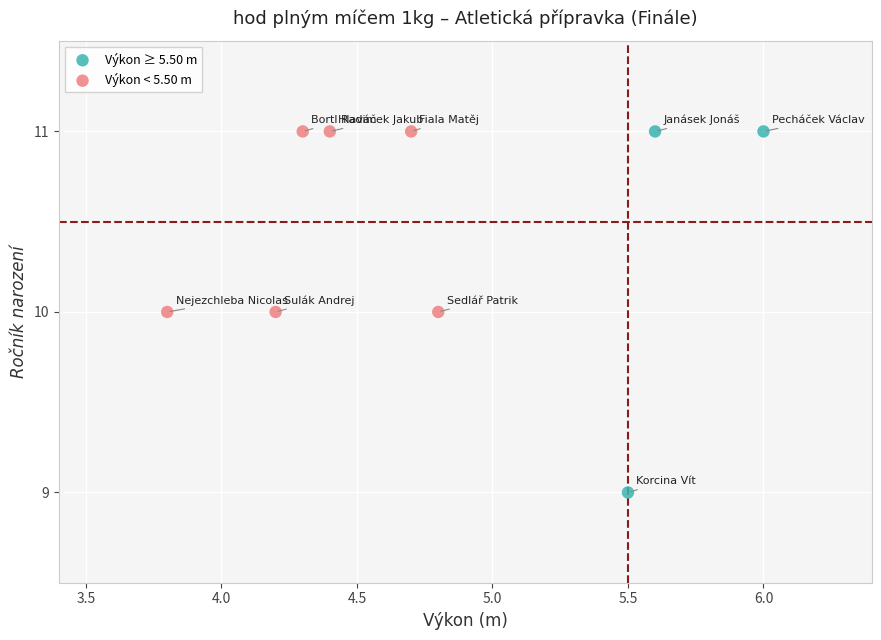

What are all the series names shown in the legend?

Výkon ≥ 5.50 m, Výkon < 5.50 m